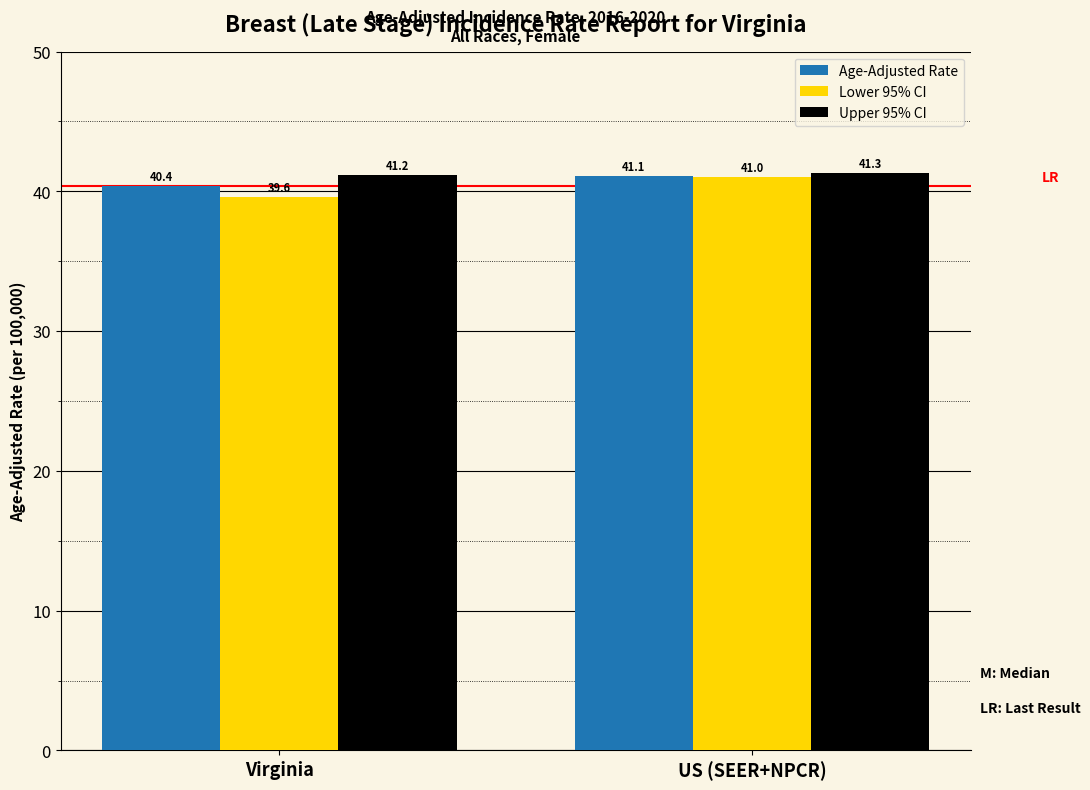

Which series changed the most between Virginia and US (SEER+NPCR)?

Lower 95% CI